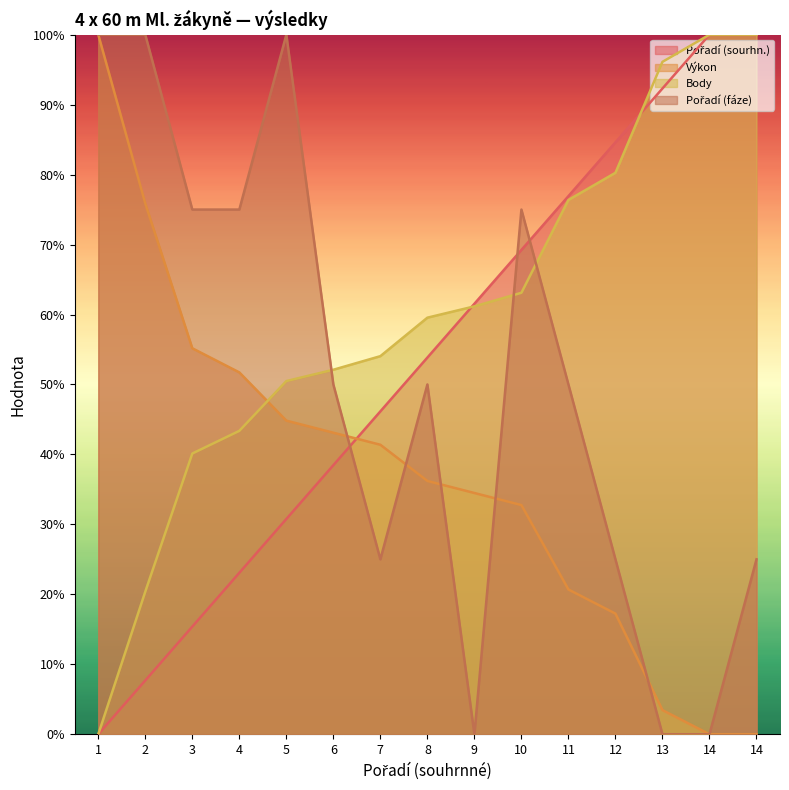

How many positive values does the Pořadí (sourhn.) series have?

14